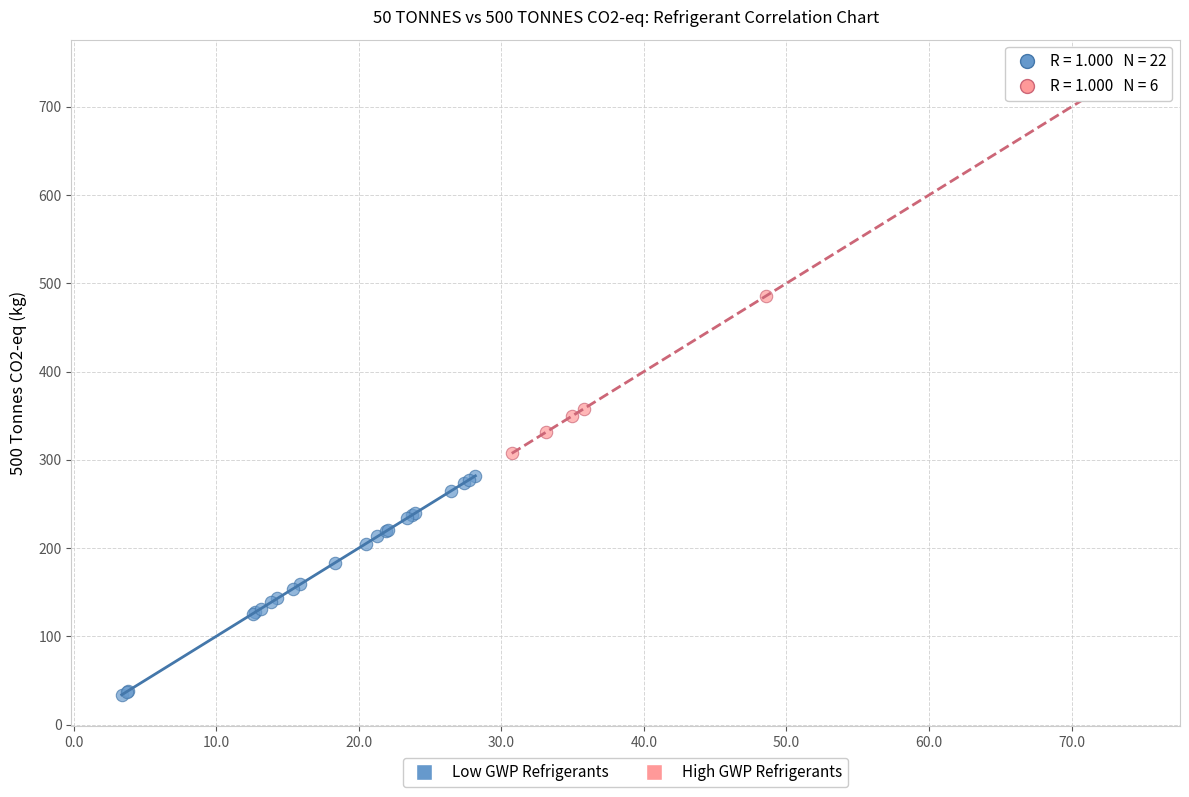

Which series reaches the minimum Y coordinate?

Low GWP Refrigerants